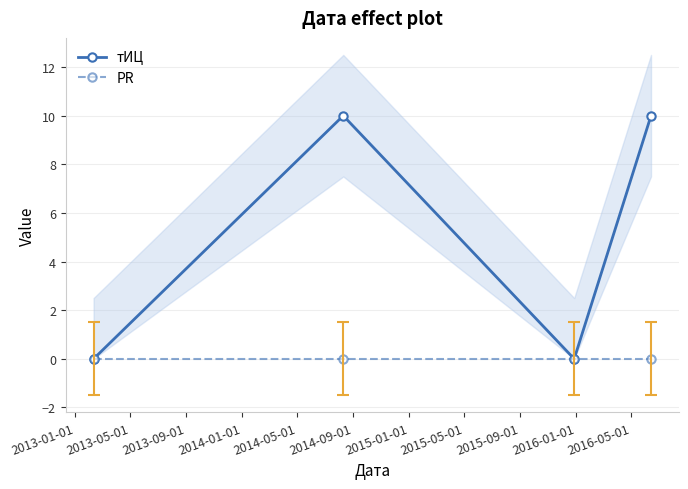

What is the highest value of the тИЦ series?

10